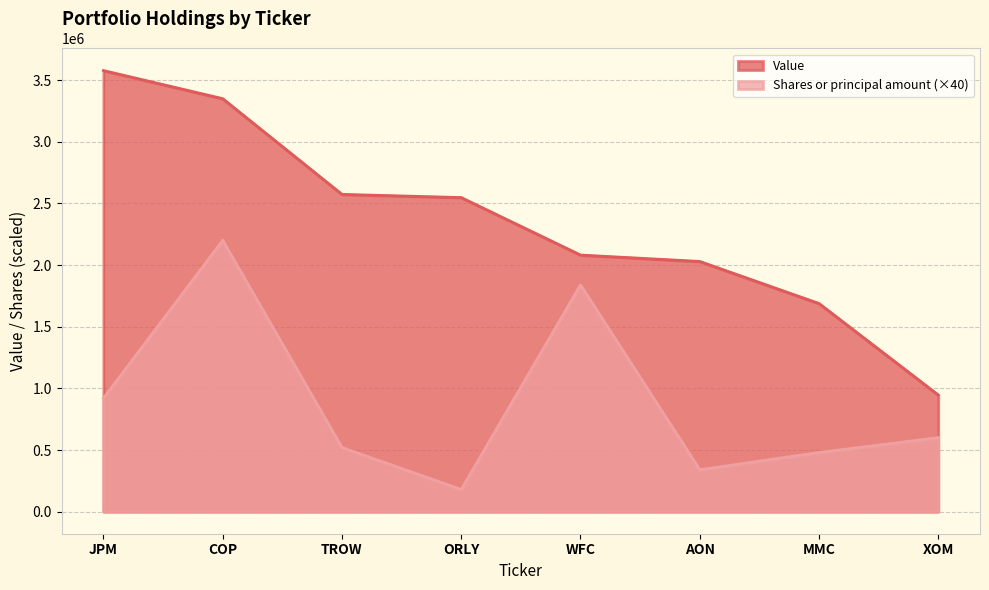

What is the total value across all series at WFC?

3919800